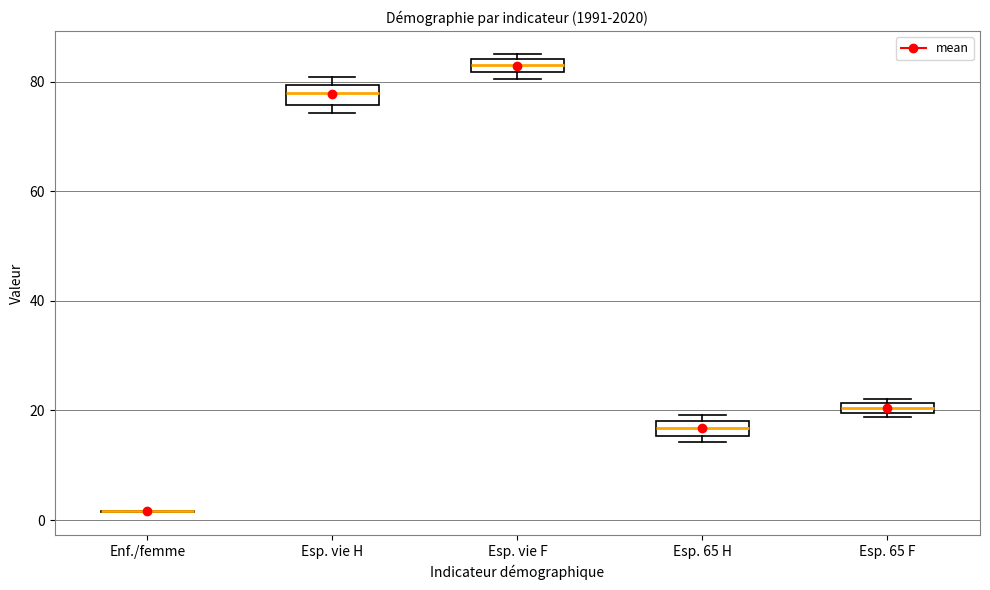

Where is the upper edge of the box for Esp. 65 H on the y-axis? The values are not printed on the chart, so give them approximately, as read against the axis.

18